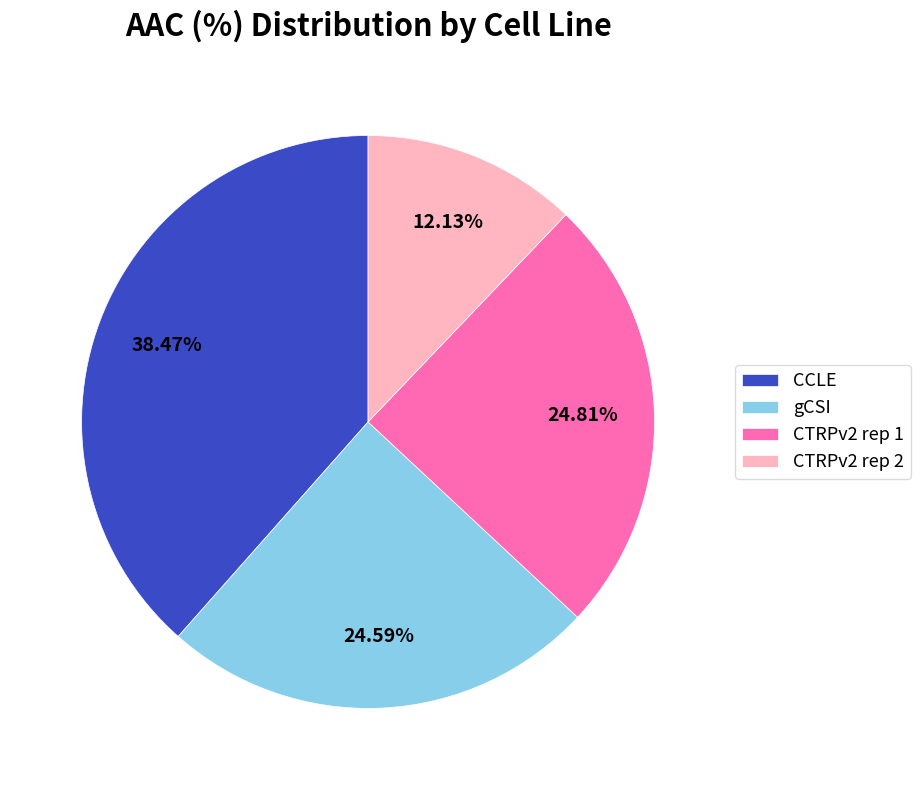

Combined, what portion of the pie is gCSI and CTRPv2 rep 1?

49.4%